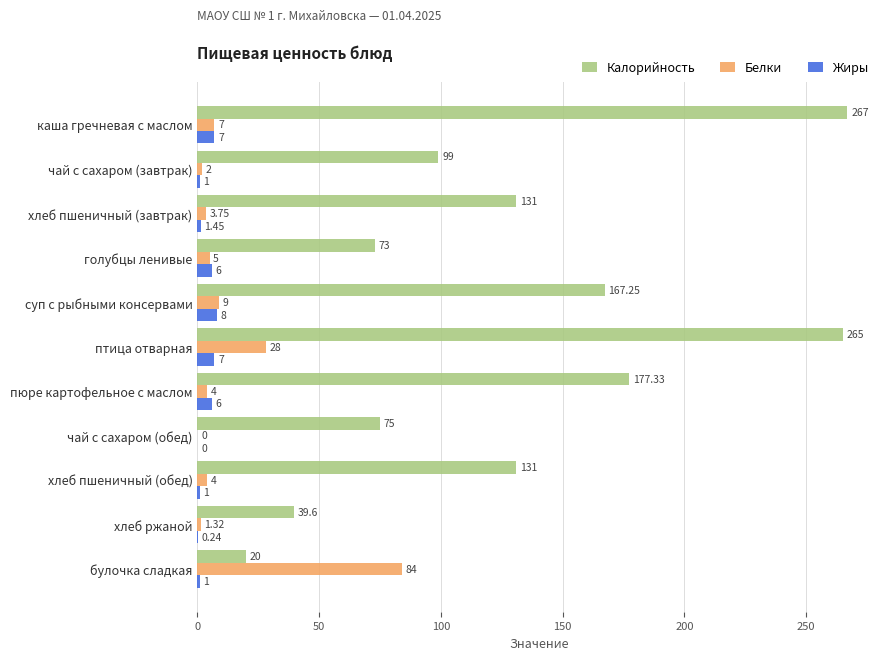

Between каша гречневая с маслом and пюре картофельное с маслом, which series saw the biggest shift?

Калорийность